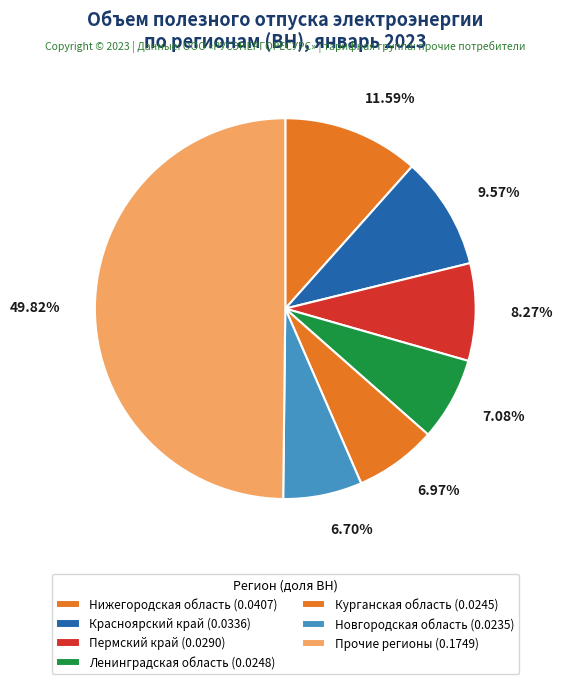

How many slices are in this pie chart?

7